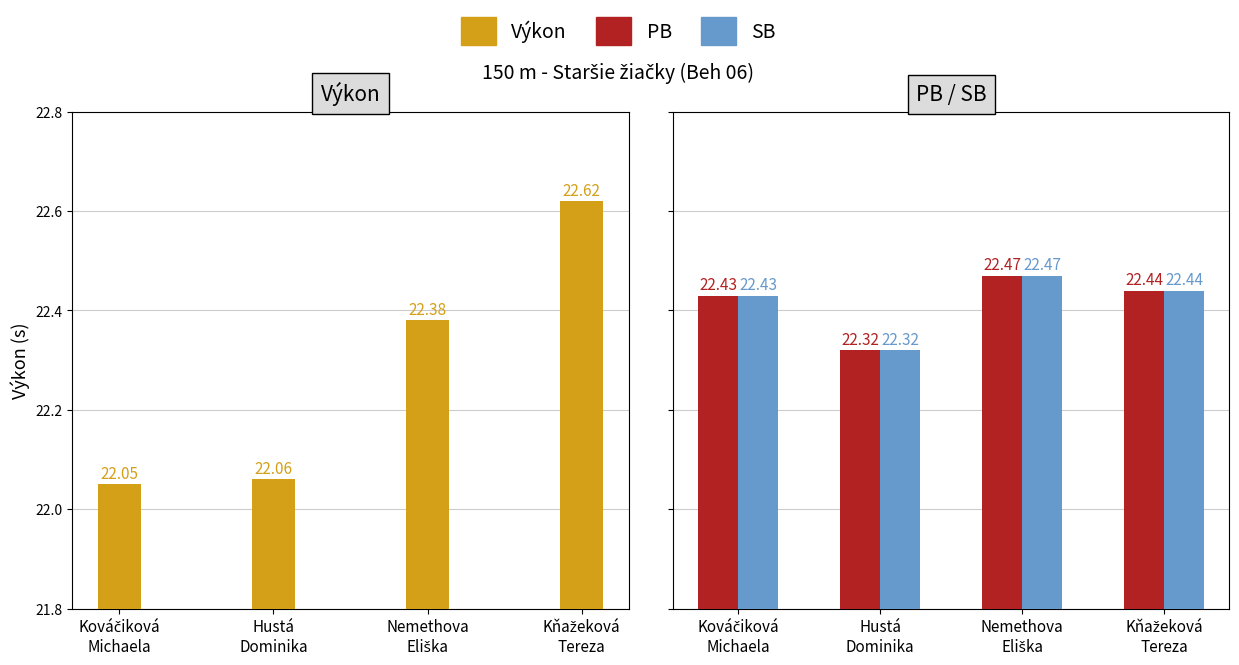

What is the difference between the maximum and minimum values in the PB series?

0.1